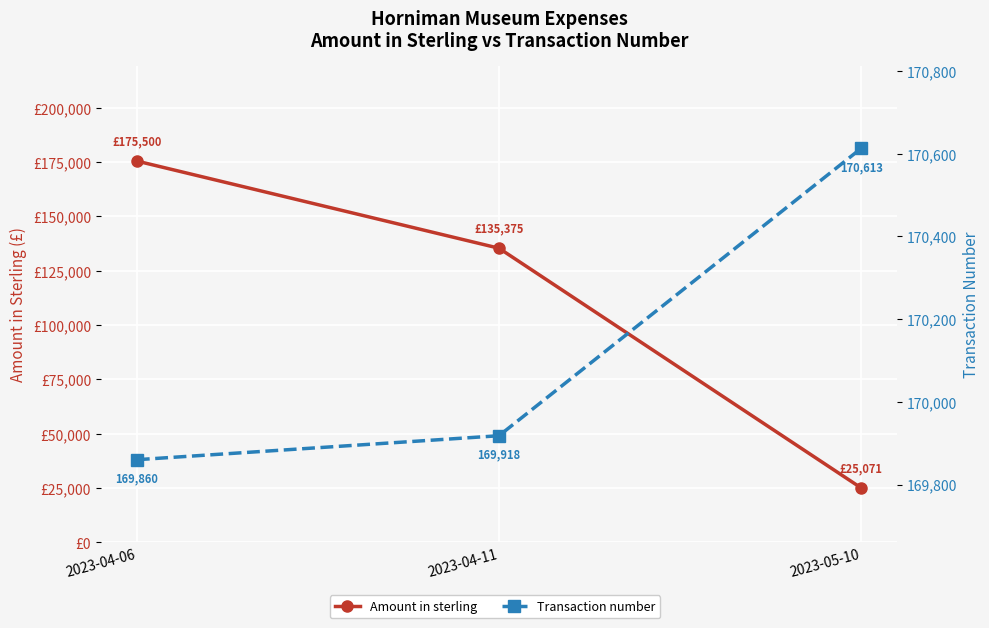

List the series in order of their overall mean, lowest first.

Amount in sterling, Transaction number